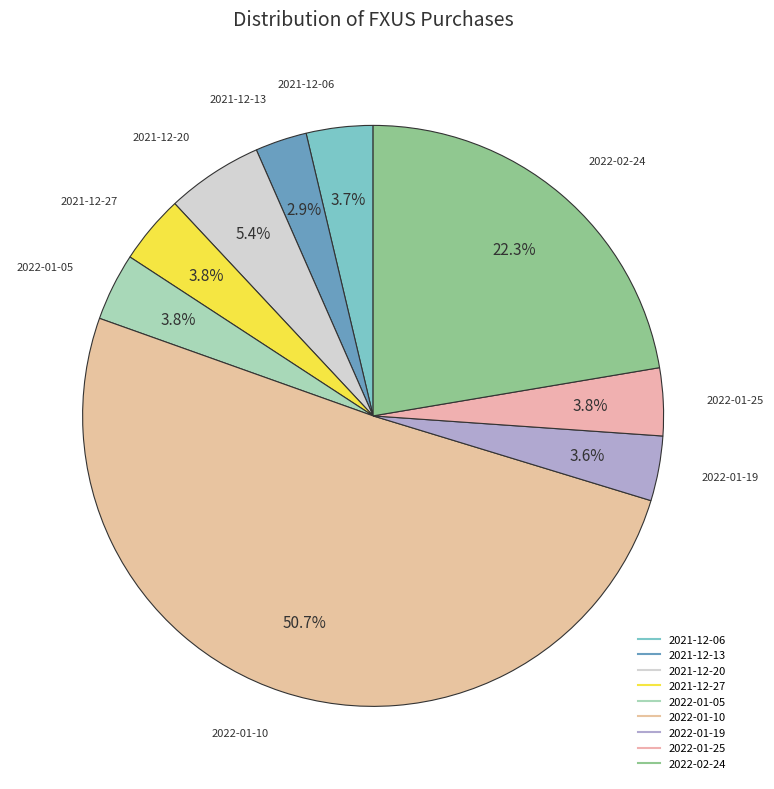

Which has a higher value, 2021-12-06 or 2021-12-20?

2021-12-20